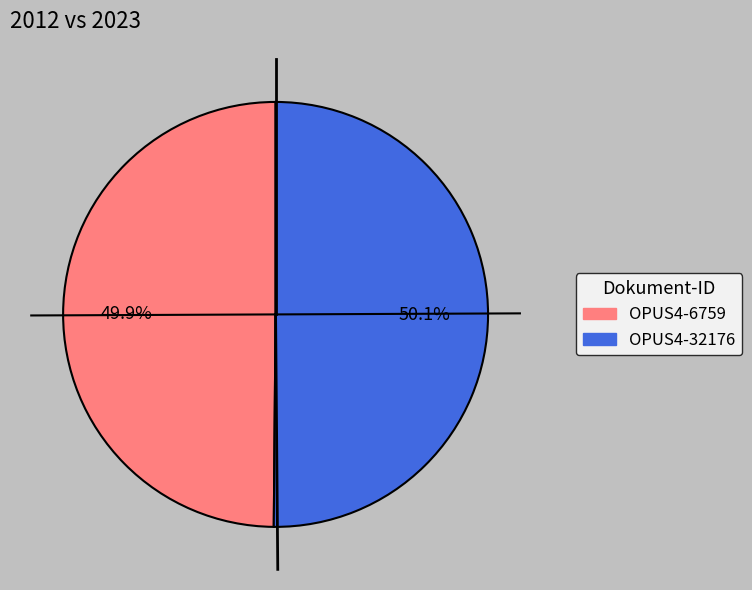

How many segments does this pie chart have?

2